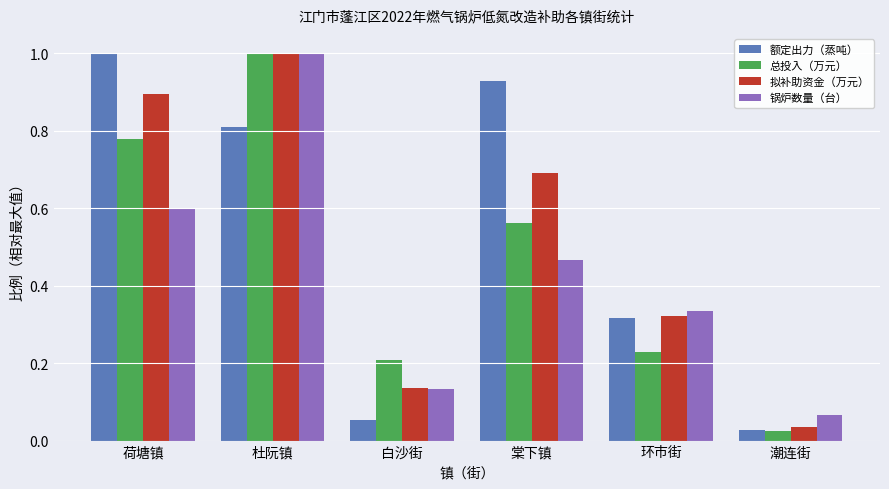

Where is 拟补助资金（万元） nearest to the value 0?

潮连街